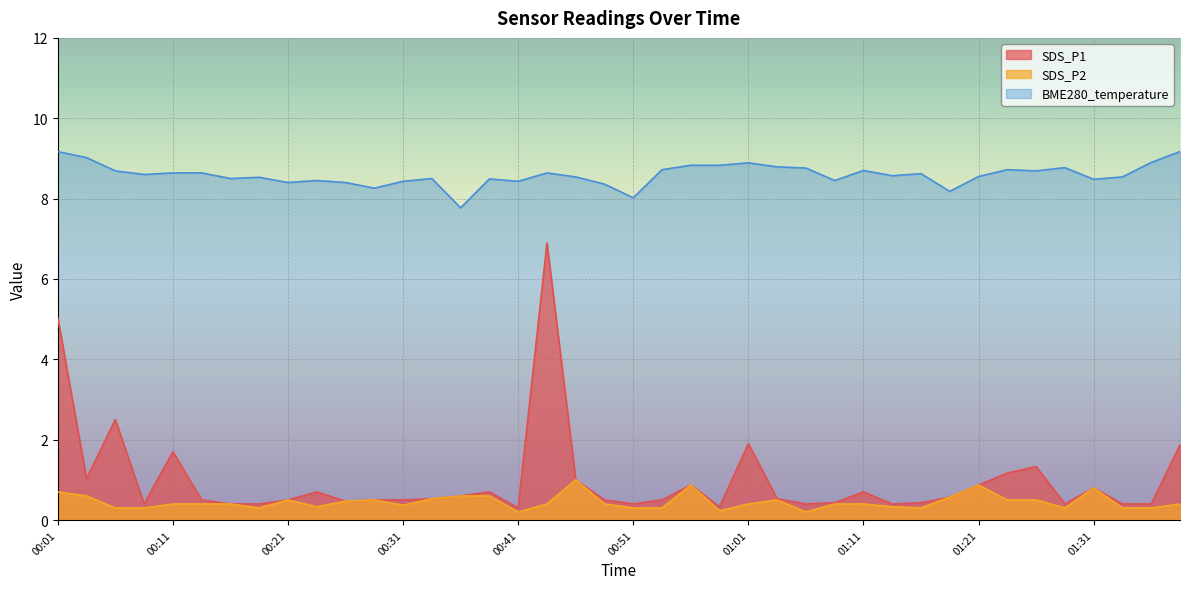

True or false: SDS_P2 has more than 1 interior local peaks.

True